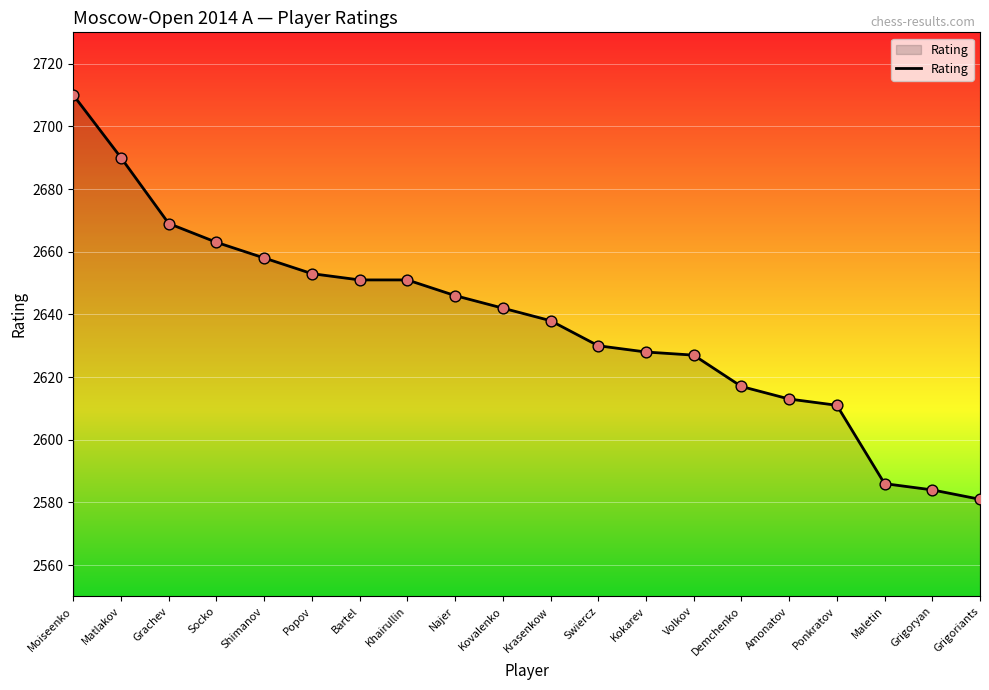

What is the change in value from Popov to Grigoriants?

-72